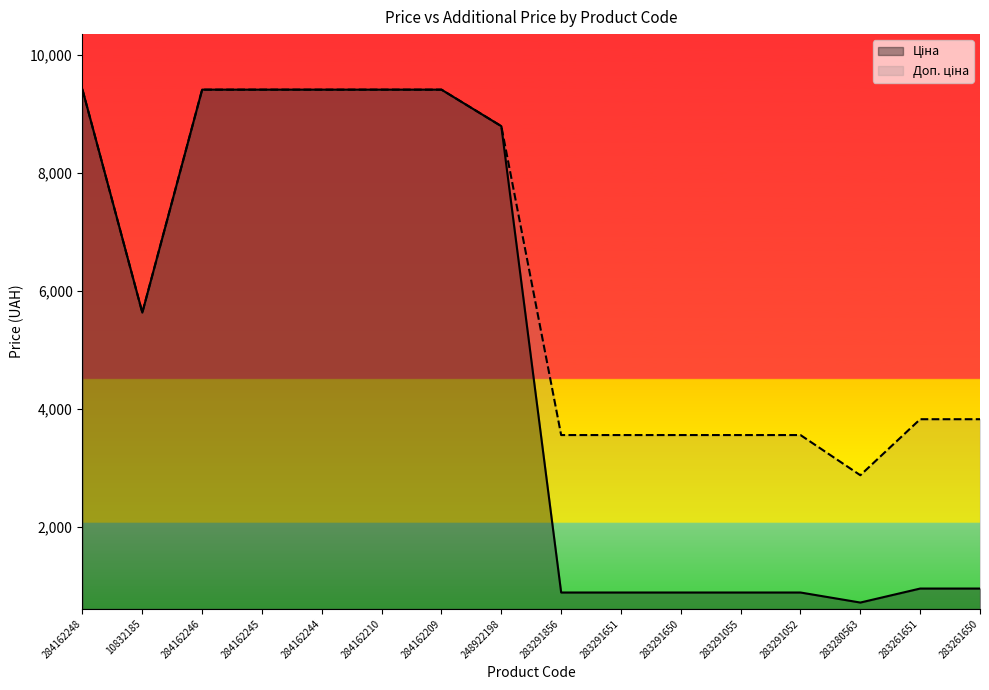

What is the value of the Доп. ціна point at the 16th from the left?

3828.4